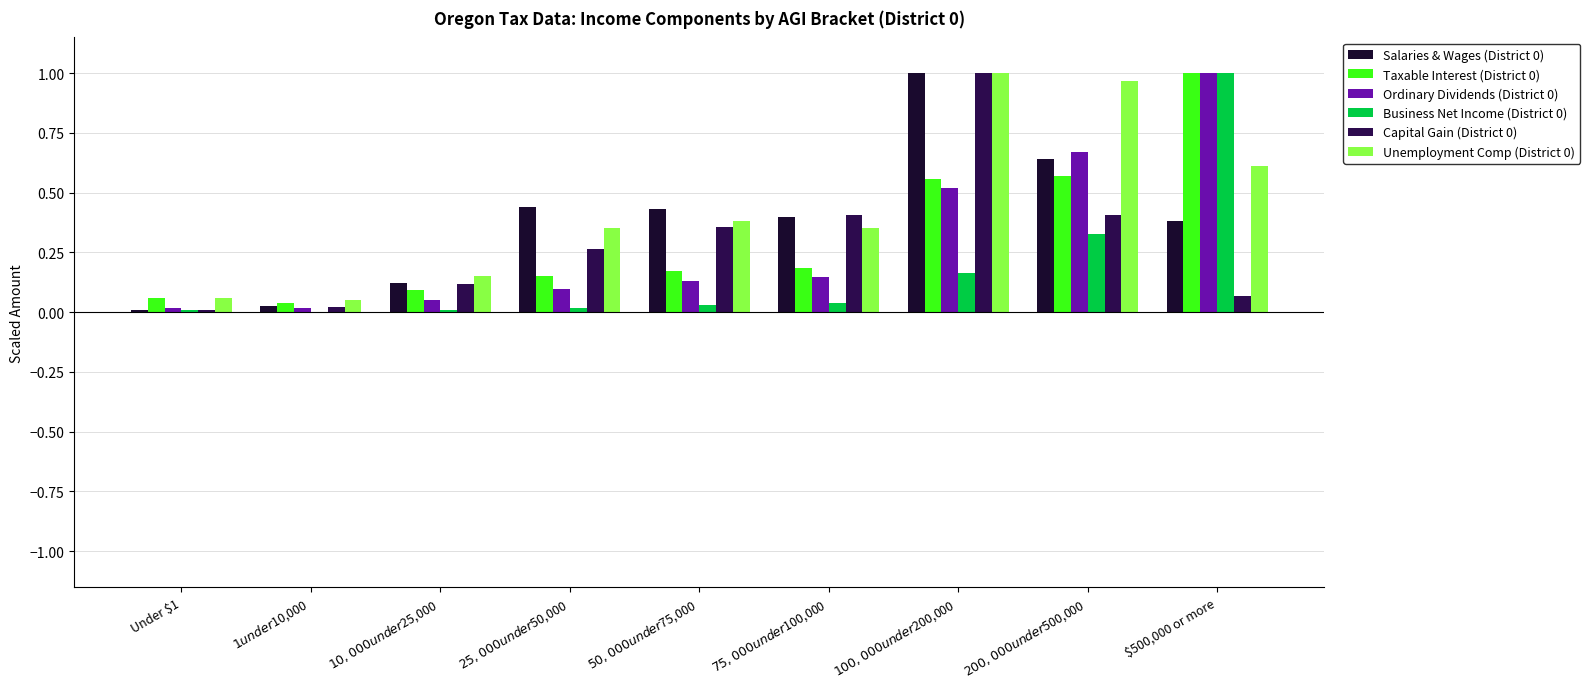

What value does the Unemployment Comp (District 0) series have at $100,000 under $200,000?

1.0